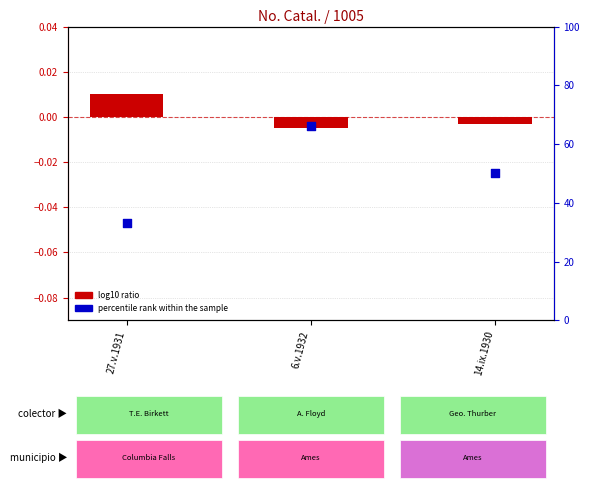

What is the total value across all series at 6.v.1932?

66.0